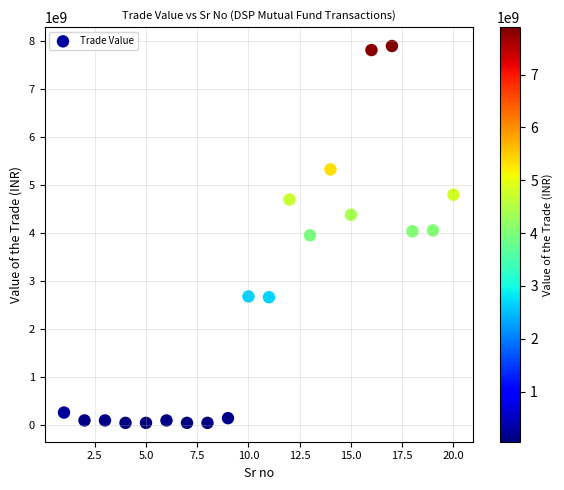

What is the range of X values (max minus min)?

19.0